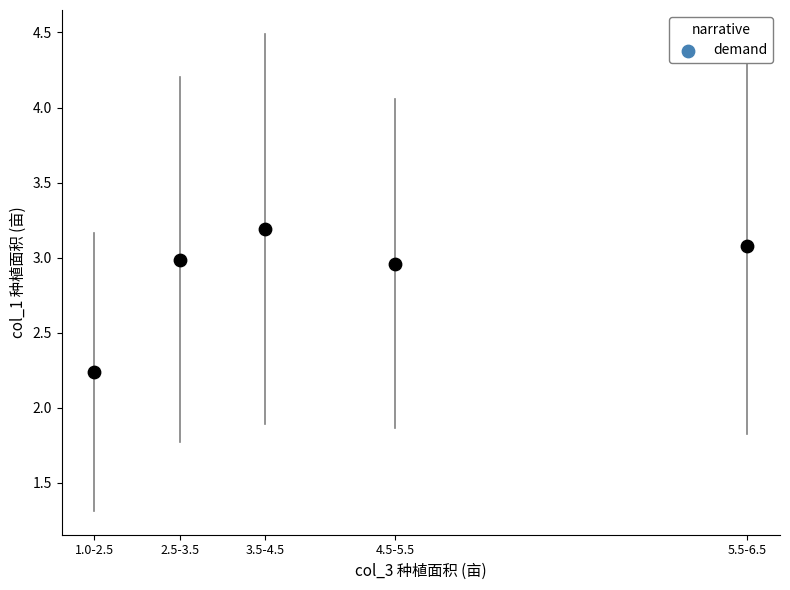

What is the average Y value?

2.9